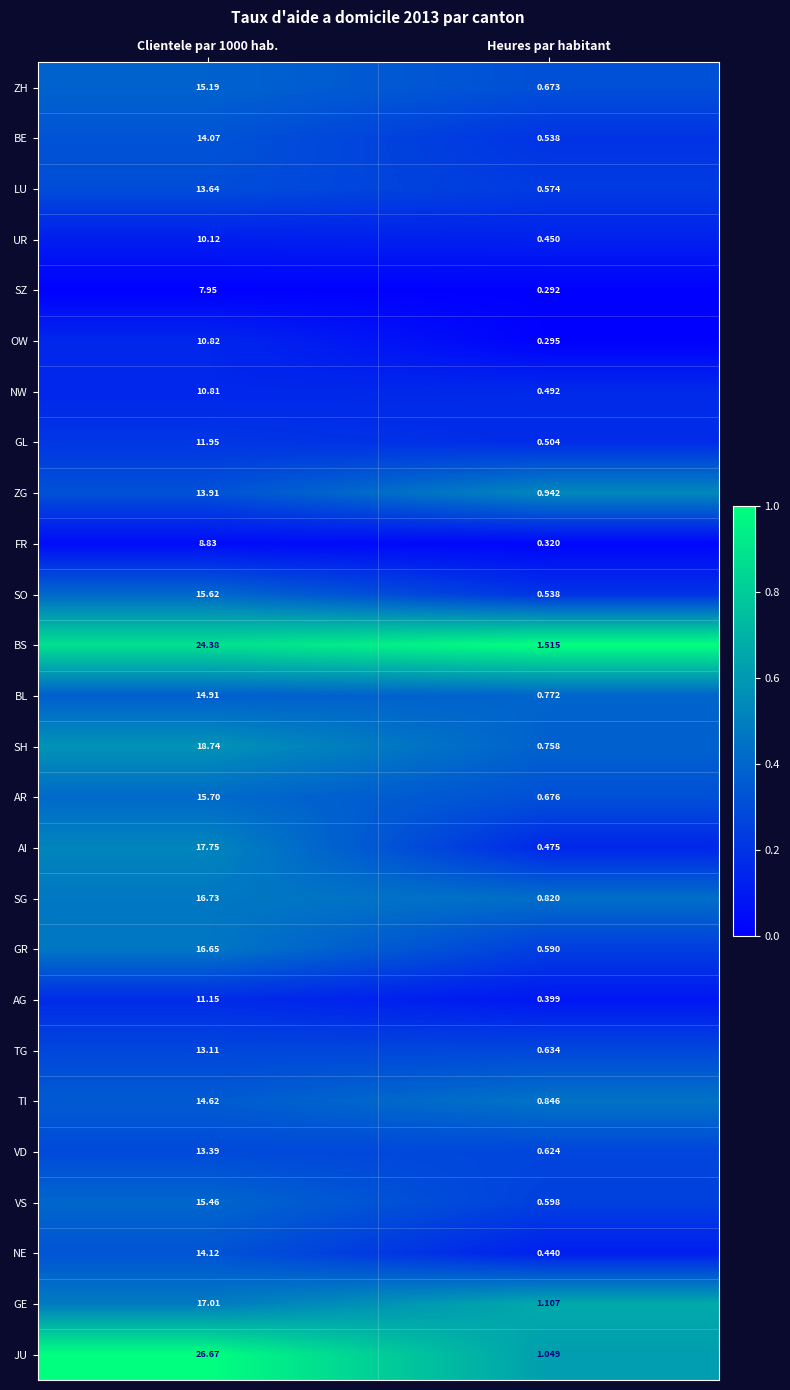

Which label corresponds to the smallest value in the chart?

Heures par habitant